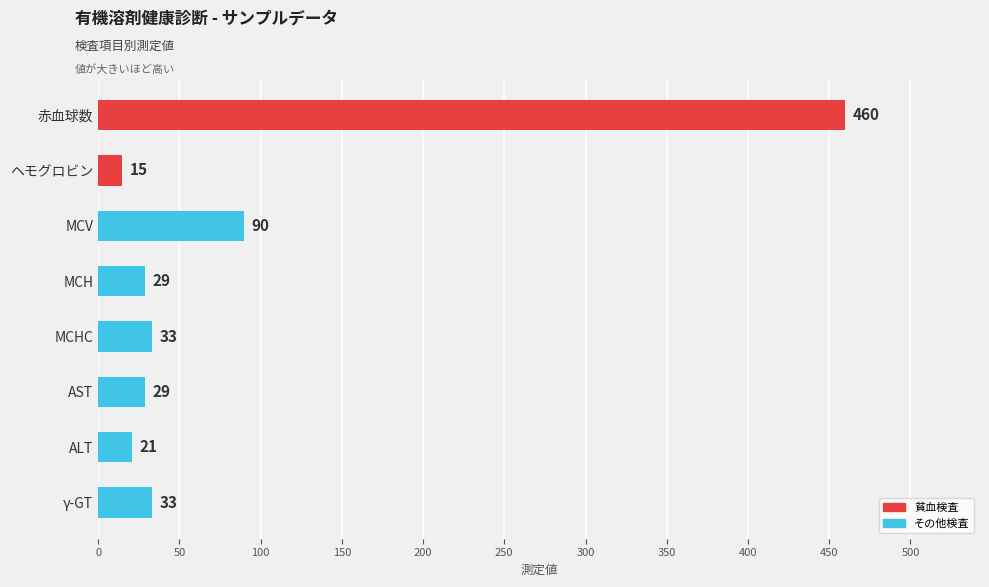

What position from the bottom is γ-GT?

1